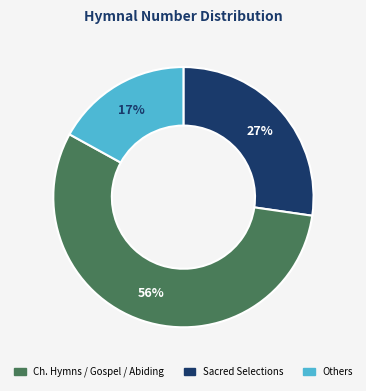

To the nearest percent, what is the difference between the largest and smallest slice percentages?

39%